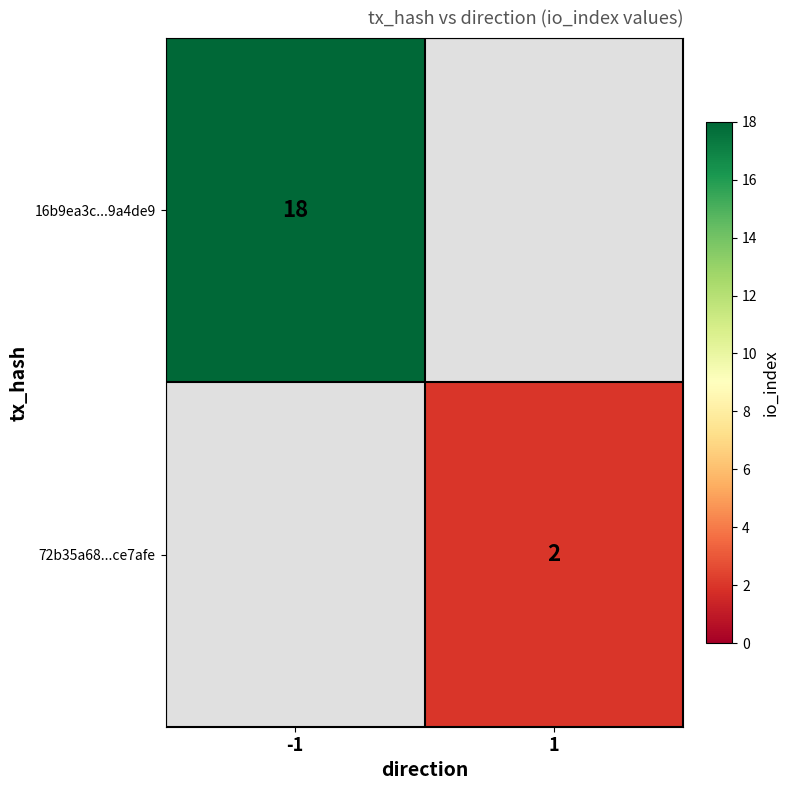

Is it true that 16b9ea3c...9a4de9 equals 18 at -1?

True